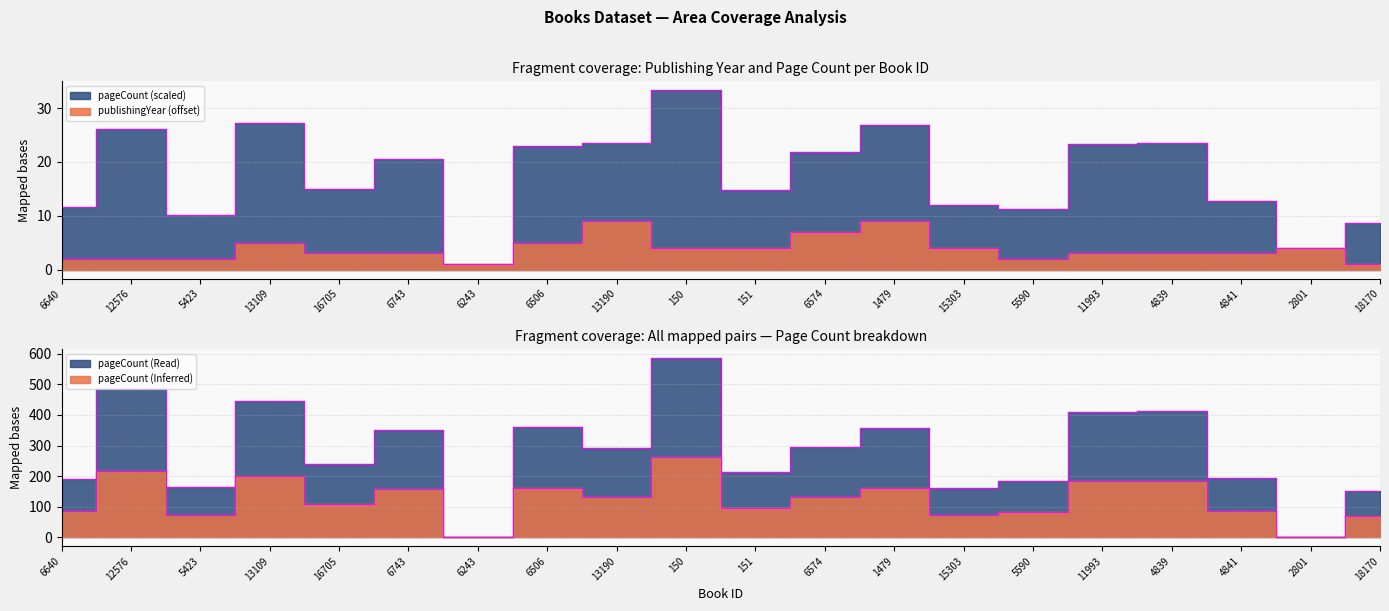

At how many categories does at least one series exceed 105?

18